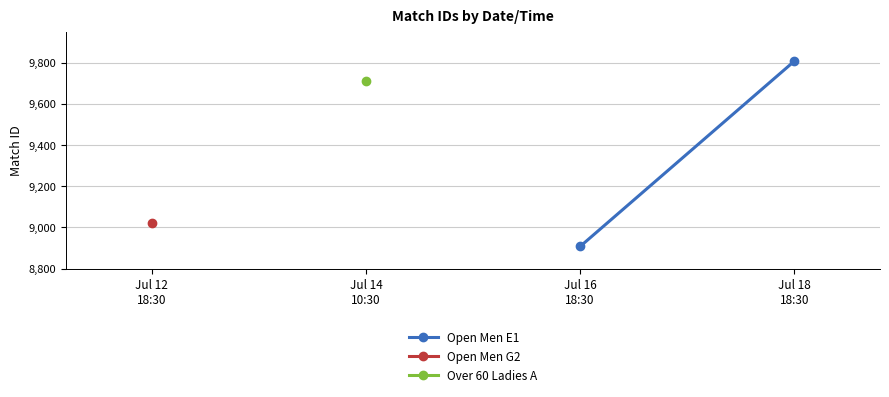

How many lines are shown in the chart?

1